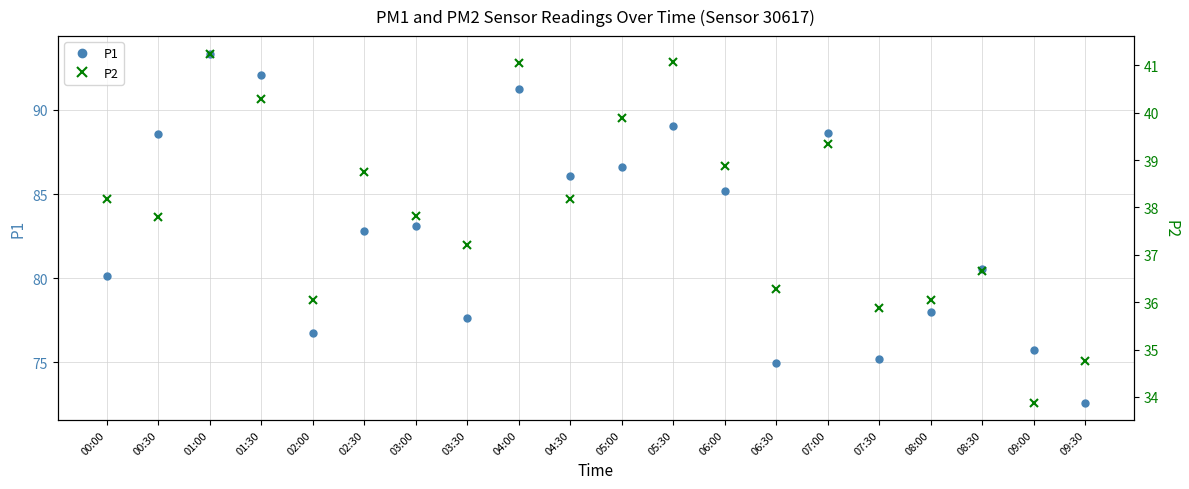

Reading left to right, what are all the values shown in this chart?

P1: 00:00=80.1	00:30=88.6	01:00=93.3	01:30=92.0	02:00=76.7	02:30=82.8	03:00=83.1	03:30=77.6	04:00=91.2	04:30=86.0	05:00=86.6	05:30=89.0	06:00=85.2	06:30=75.0	07:00=88.6	07:30=75.2	08:00=78.0	08:30=80.5	09:00=75.7	09:30=72.6
P2: 00:00=38.2	00:30=37.8	01:00=41.2	01:30=40.3	02:00=36.0	02:30=38.8	03:00=37.8	03:30=37.2	04:00=41.0	04:30=38.2	05:00=39.9	05:30=41.1	06:00=38.9	06:30=36.3	07:00=39.4	07:30=35.9	08:00=36.0	08:30=36.6	09:00=33.9	09:30=34.8